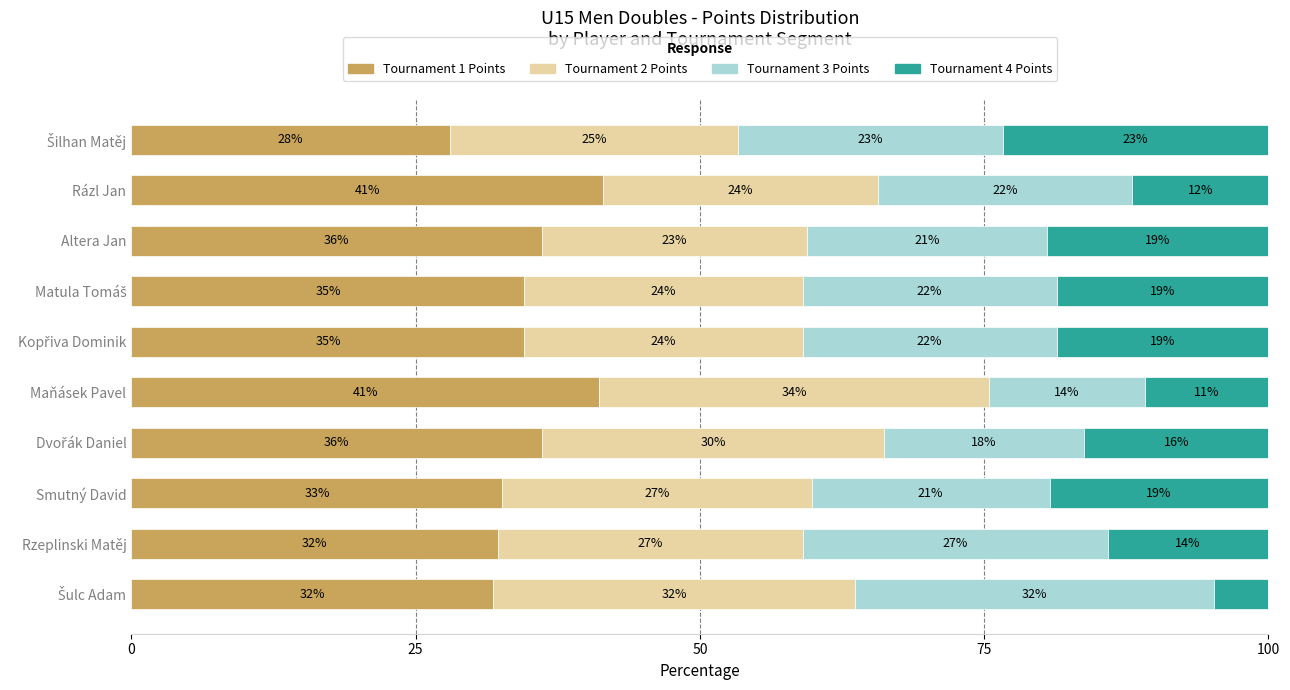

What are all the series names shown in the legend?

Tournament 1 Points, Tournament 2 Points, Tournament 3 Points, Tournament 4 Points